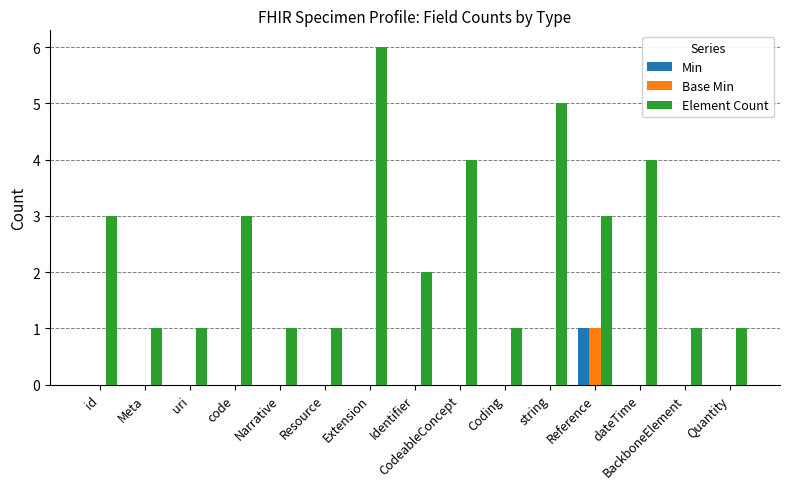

How many groups of bars are there?

15